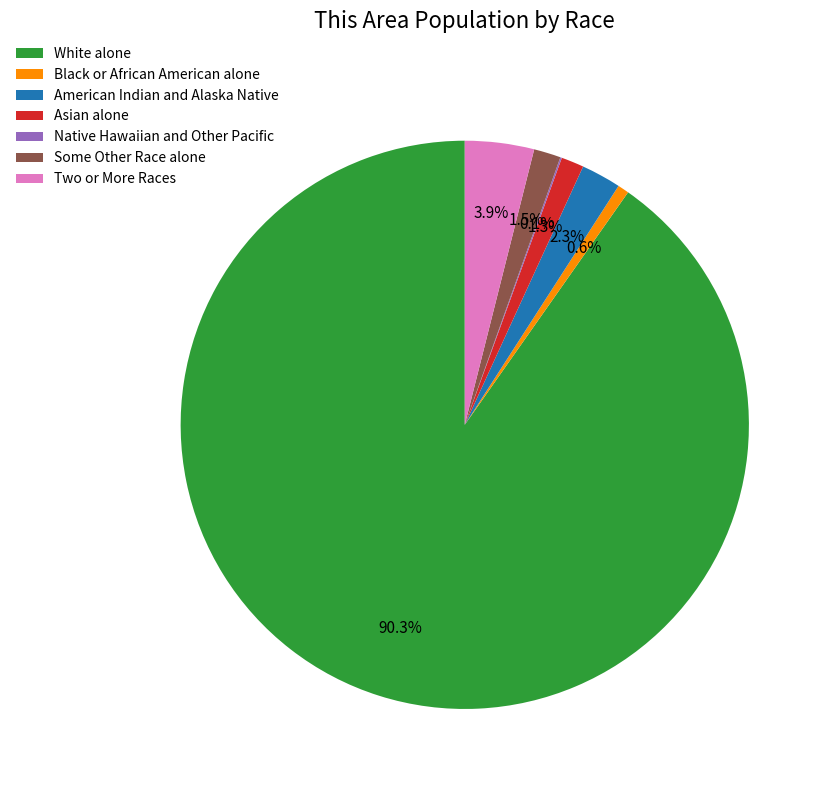

Which slice is the largest?

White alone